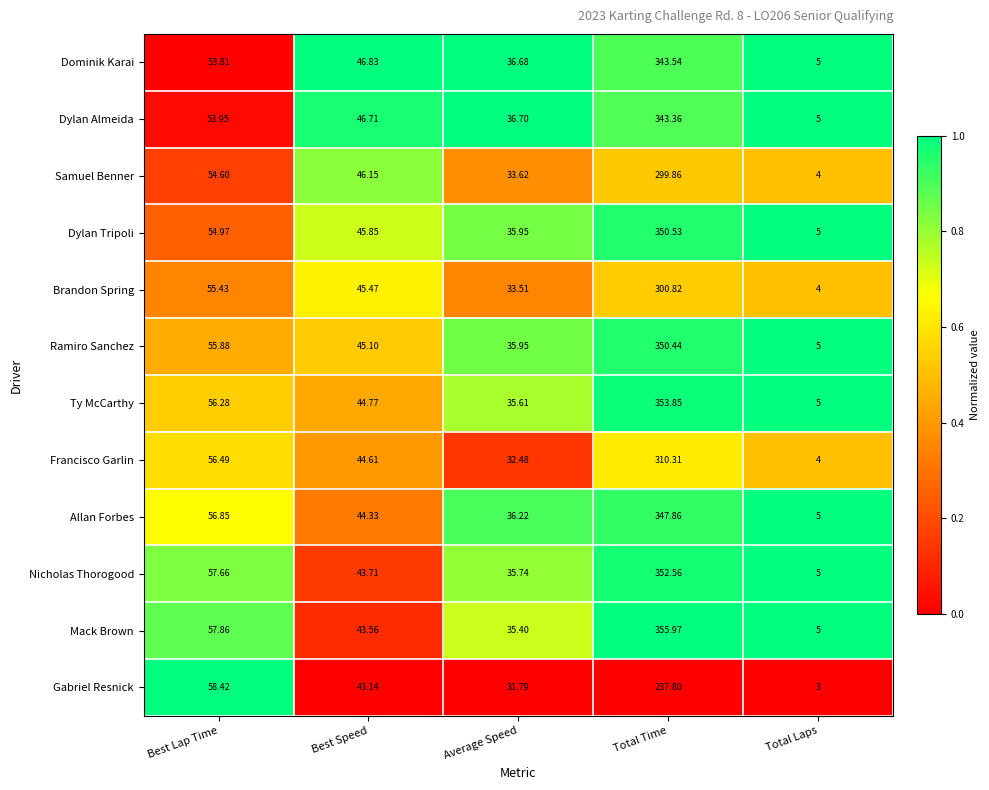

How many distinct data groups are displayed?

12